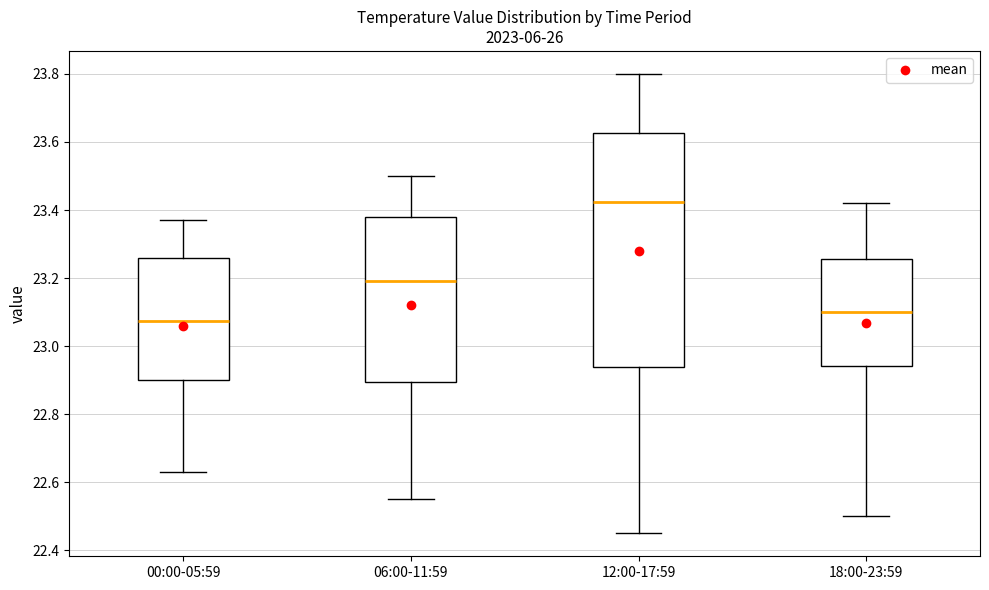

Reading left to right, transcribe this box plot: for each box, give where its median line is, the range the box spans, and where its two whiskers end, as read against the y-axis. The values are not printed on the chart, so give them approximately, as read against the axis.

00:00-05:59: median 23.08, box 22.90 to 23.26, whiskers 22.64 to 23.38
06:00-11:59: median 23.20, box 22.90 to 23.38, whiskers 22.56 to 23.50
12:00-17:59: median 23.42, box 22.94 to 23.62, whiskers 22.46 to 23.80
18:00-23:59: median 23.10, box 22.94 to 23.26, whiskers 22.50 to 23.42